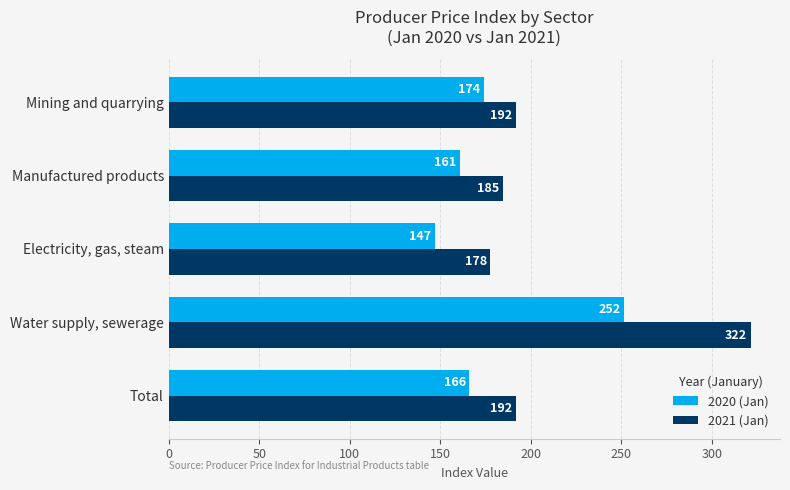

True or false: 2020 (Jan) has a value of 275.9 at Total.

False